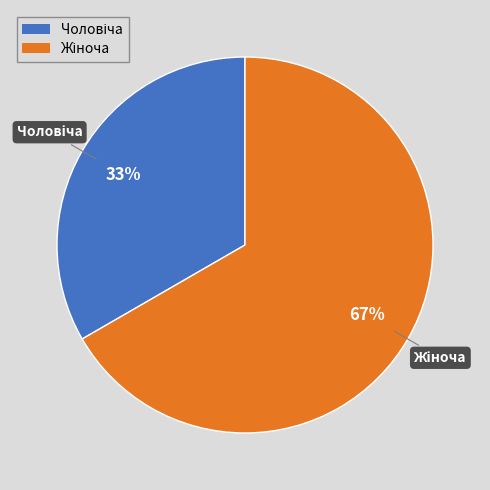

Is there a majority slice in this chart?

Yes